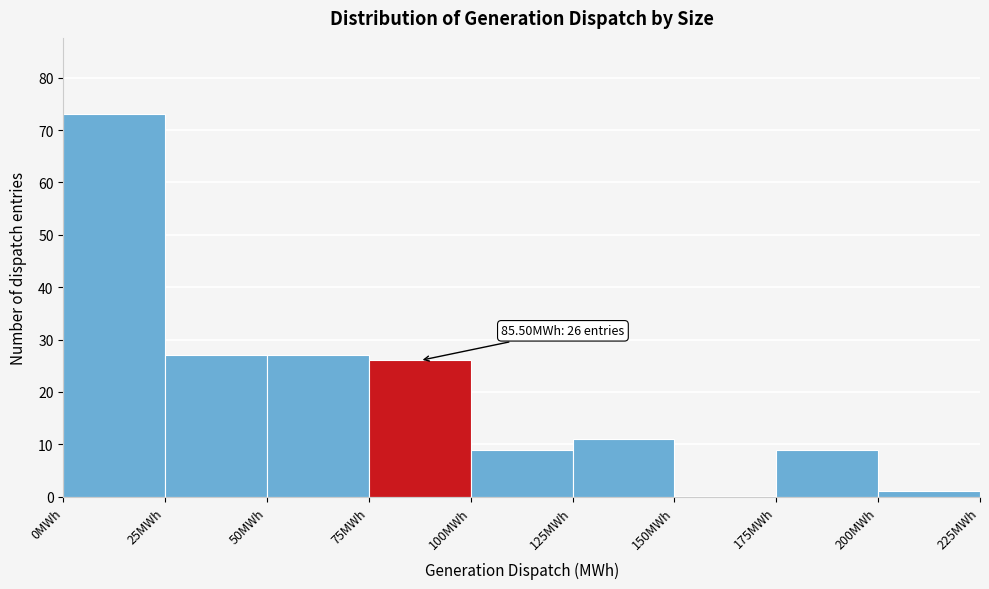

Over which range of the x-axis is the bar tallest?

0 to 25